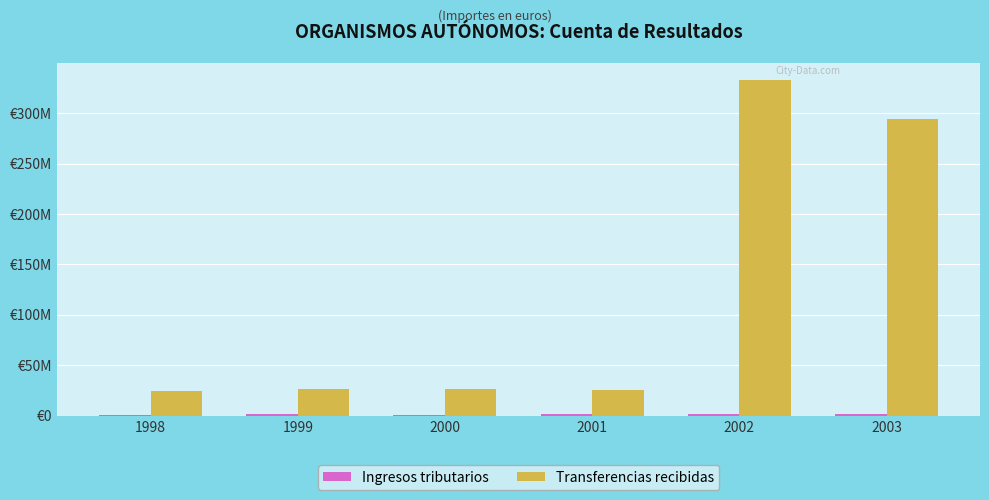

Reading left to right, list all the values displayed in this chart.

Ingresos tributarios: 1998=960243.1	1999=1139811.9	2000=951569.8	2001=1378402.6	2002=1248073.1	2003=1425216.5
Transferencias recibidas: 1998=23964236.5	1999=26046528.0	2000=26138993.1	2001=25783215.5	2002=333098393.4	2003=294729792.4